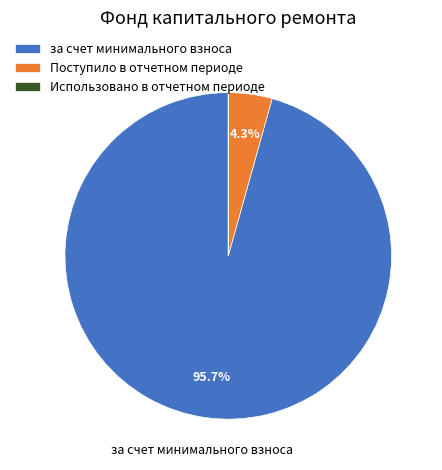

Which category has the biggest portion of the pie?

за счет минимального взноса